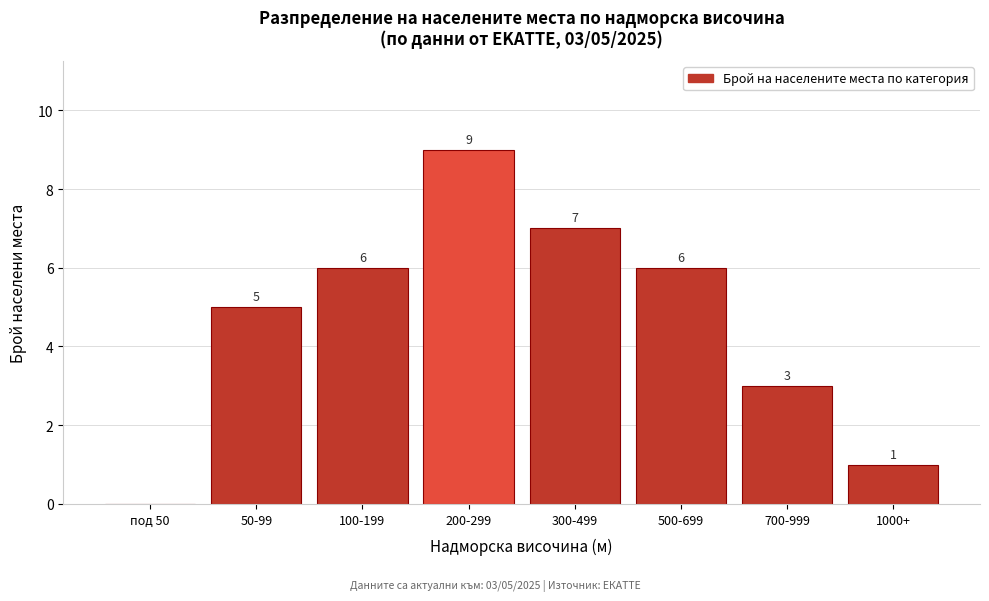

Reading right to left, transcribe all the data shown in this chart.

1000+=1	700-999=3	500-699=6	300-499=7	200-299=9	100-199=6	50-99=5	под 50=0